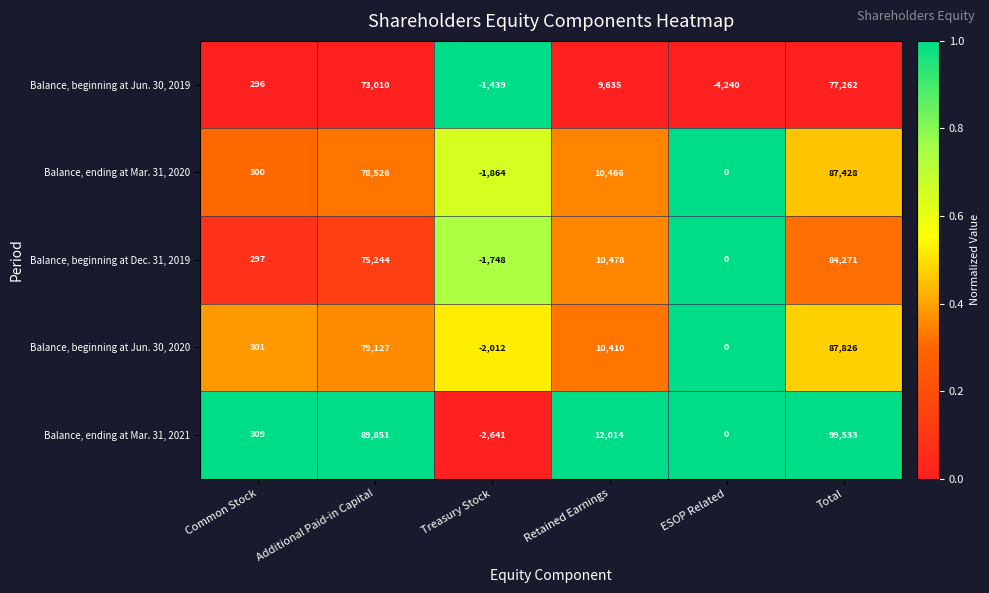

Reading left to right, list all the values displayed in this chart.

Balance, beginning at Jun. 30, 2019: Common Stock=296	Additional Paid-in Capital=73010	Treasury Stock=-1439	Retained Earnings=9635	ESOP Related=-4240	Total=77262
Balance, ending at Mar. 31, 2020: Common Stock=300	Additional Paid-in Capital=78526	Treasury Stock=-1864	Retained Earnings=10466	ESOP Related=0	Total=87428
Balance, beginning at Dec. 31, 2019: Common Stock=297	Additional Paid-in Capital=75244	Treasury Stock=-1748	Retained Earnings=10478	ESOP Related=0	Total=84271
Balance, beginning at Jun. 30, 2020: Common Stock=301	Additional Paid-in Capital=79127	Treasury Stock=-2012	Retained Earnings=10410	ESOP Related=0	Total=87826
Balance, ending at Mar. 31, 2021: Common Stock=309	Additional Paid-in Capital=89851	Treasury Stock=-2641	Retained Earnings=12014	ESOP Related=0	Total=99533